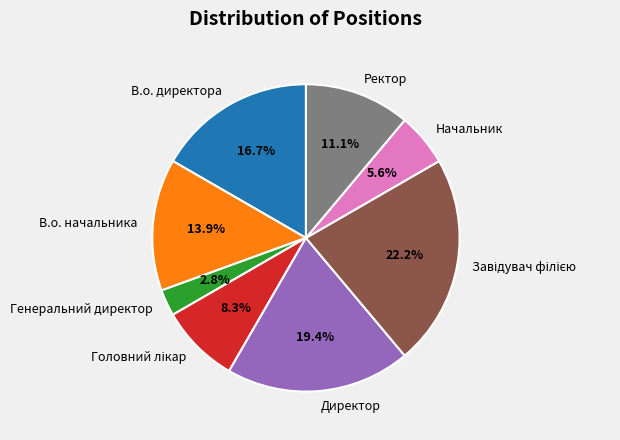

To the nearest percent, what is the difference between the В.о. начальника and Ректор slice percentages?

3%